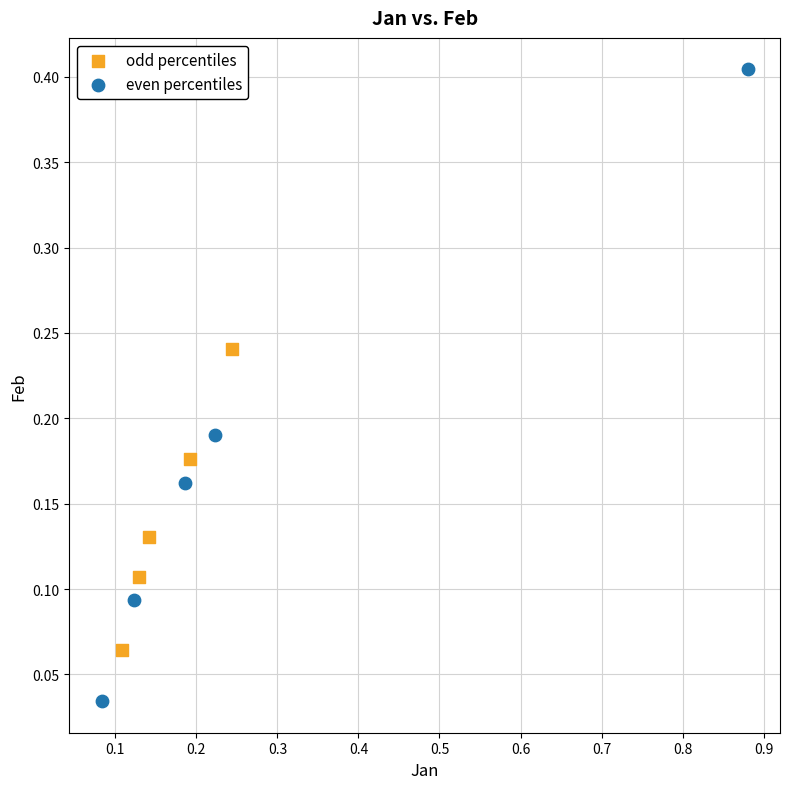

Which series reaches the maximum Y coordinate?

even percentiles